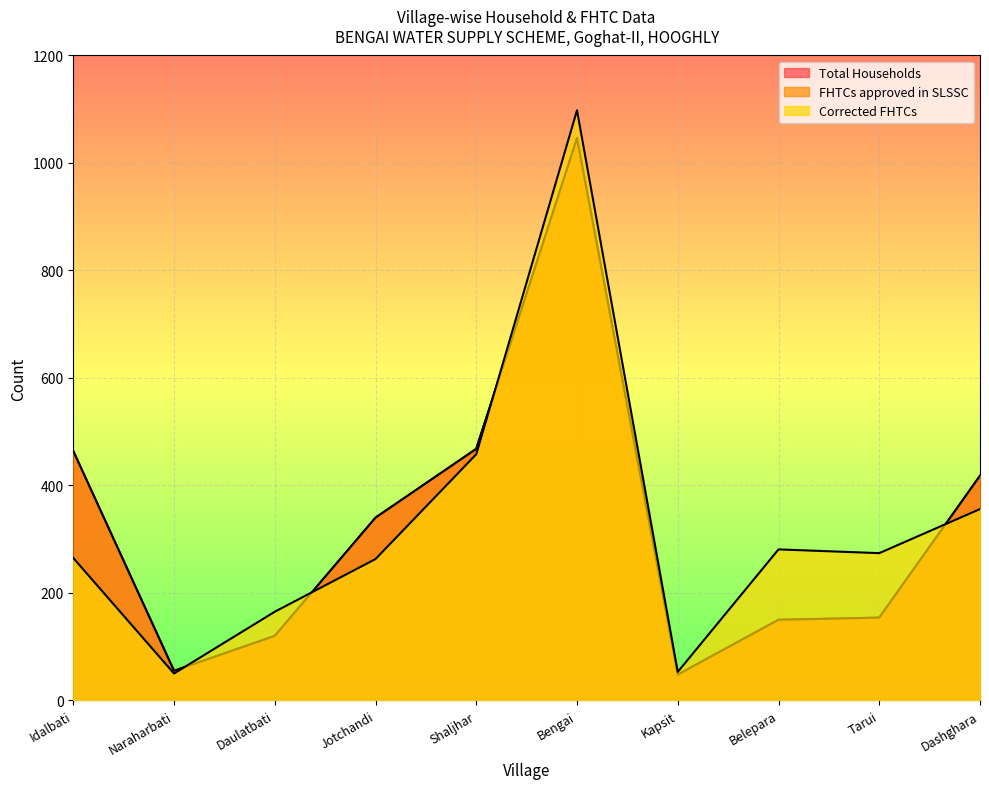

Reading right to left, extract all data points from this chart.

Total Households: Dashghara=418	Tarui=154	Belepara=150	Kapsit=48	Bengai=1046	Shaljhar=468	Jotchandi=340	Daulatbati=120	Naraharbati=55	Idalbati=464
FHTCs approved in SLSSC: Dashghara=418	Tarui=154	Belepara=150	Kapsit=48	Bengai=1046	Shaljhar=468	Jotchandi=340	Daulatbati=120	Naraharbati=55	Idalbati=464
Corrected FHTCs: Dashghara=356	Tarui=274	Belepara=281	Kapsit=53	Bengai=1098	Shaljhar=458	Jotchandi=263	Daulatbati=165	Naraharbati=50	Idalbati=265